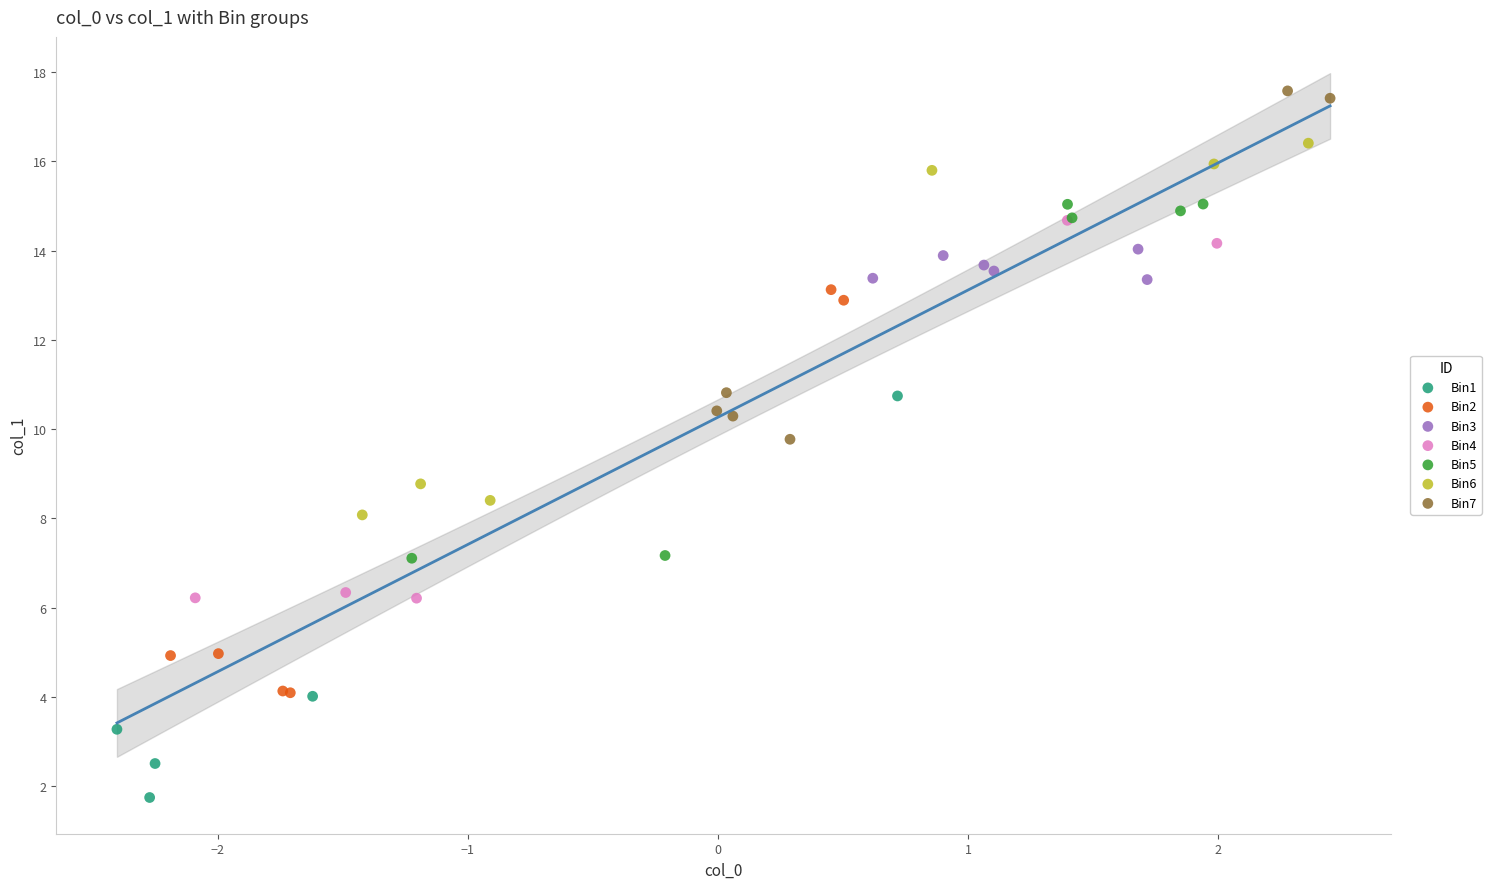

Which series reaches the minimum Y coordinate?

Bin1